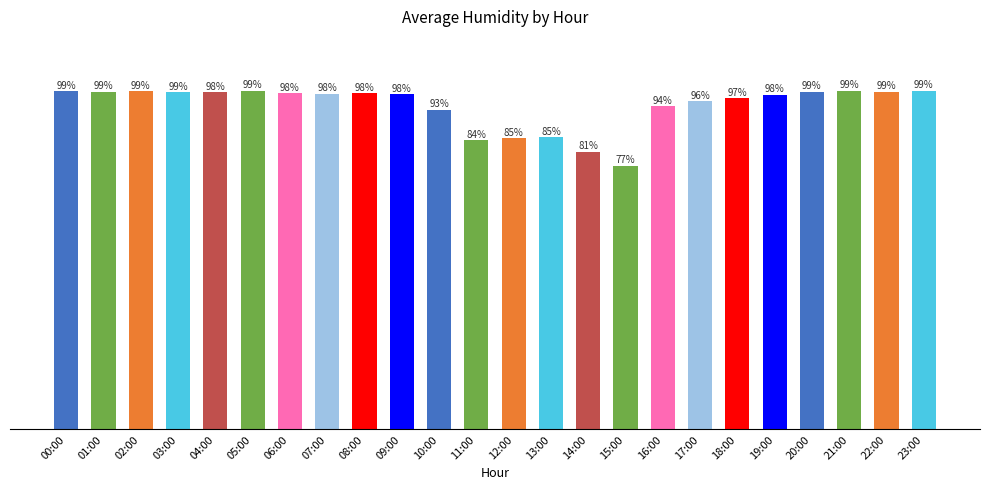

Which has a higher value, 06:00 or 23:00?

23:00